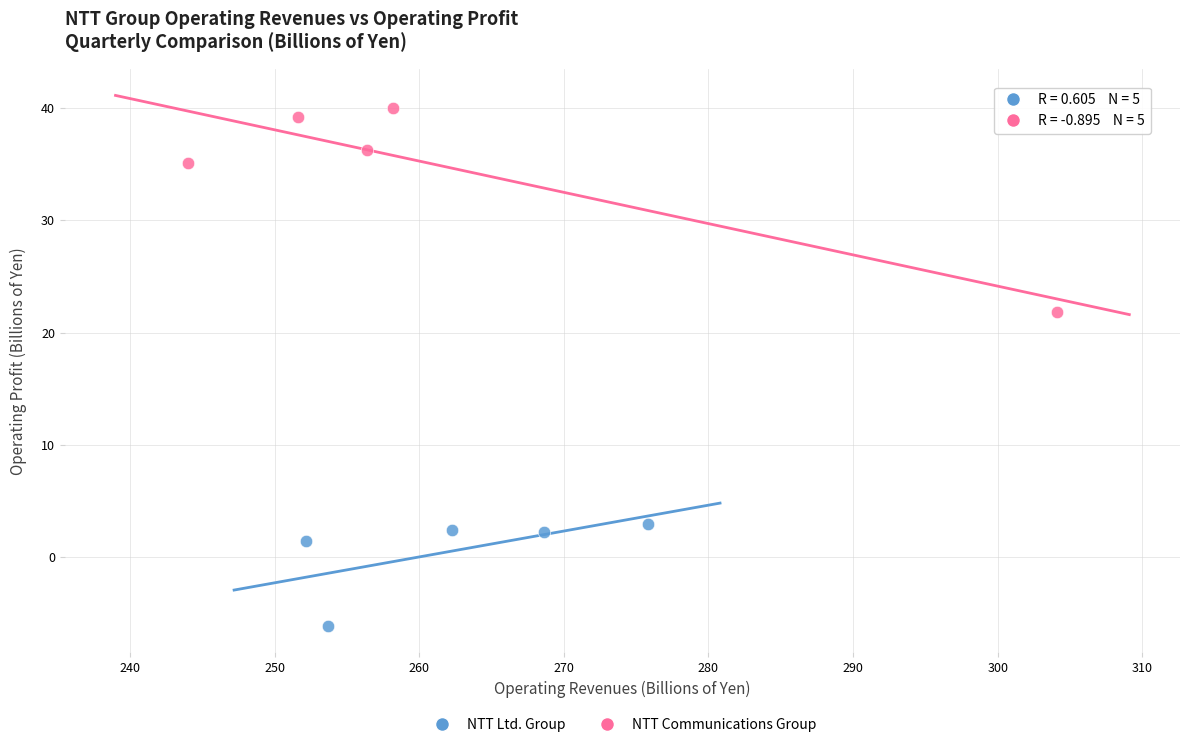

Which series contains the lowest Y value?

NTT Ltd. Group